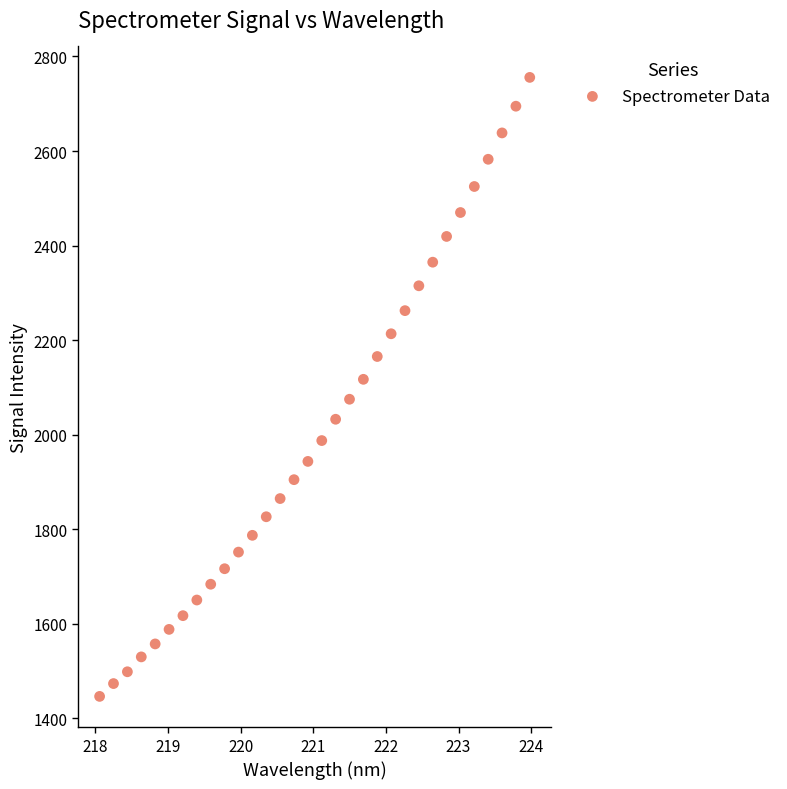

What is the range of X values (max minus min)?

5.9